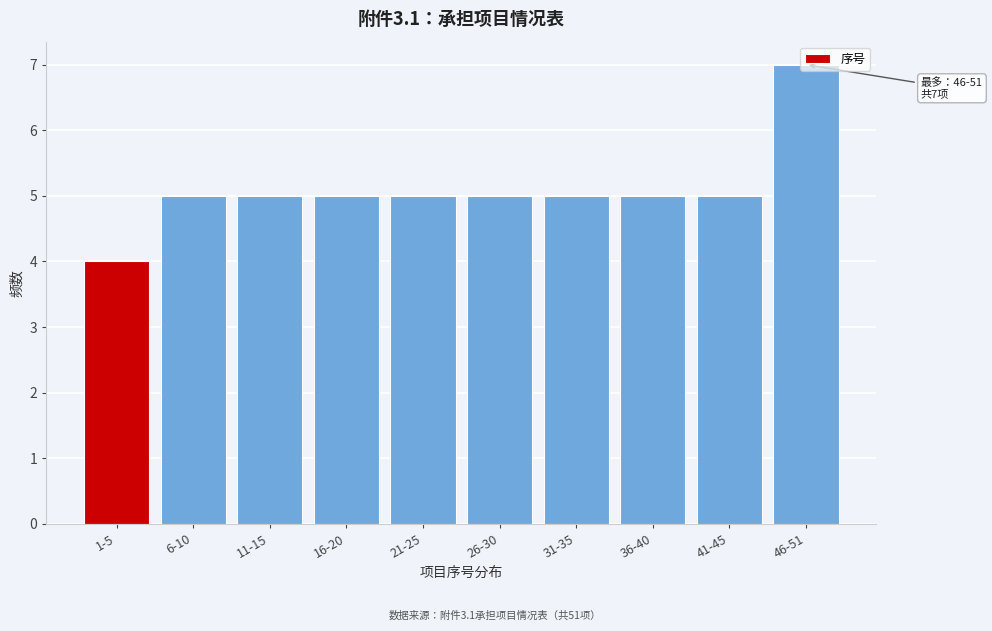

Is it true that the value at 31-35 is 5?

True